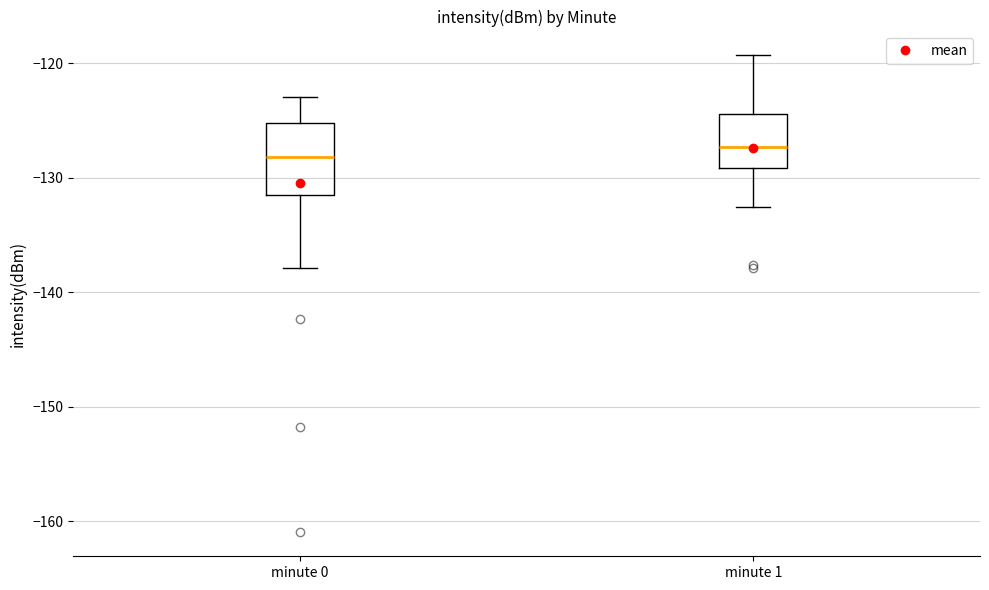

Reading left to right, transcribe this box plot: for each box, give where its median line is, the range the box spans, and where its two whiskers end, as read against the y-axis. The values are not printed on the chart, so give them approximately, as read against the axis.

minute 0: median -128, box -131 to -125, whiskers -138 to -123
minute 1: median -127, box -129 to -124, whiskers -133 to -119